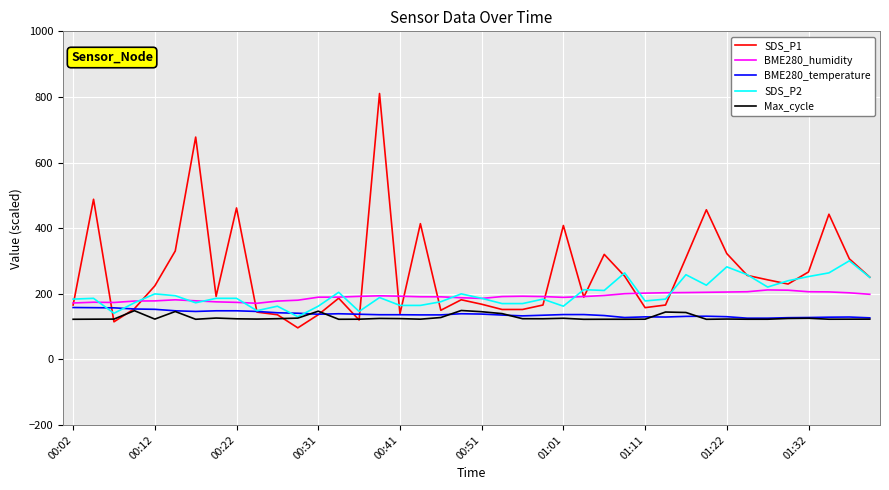

Which series has the largest range (max minus min)?

SDS_P1